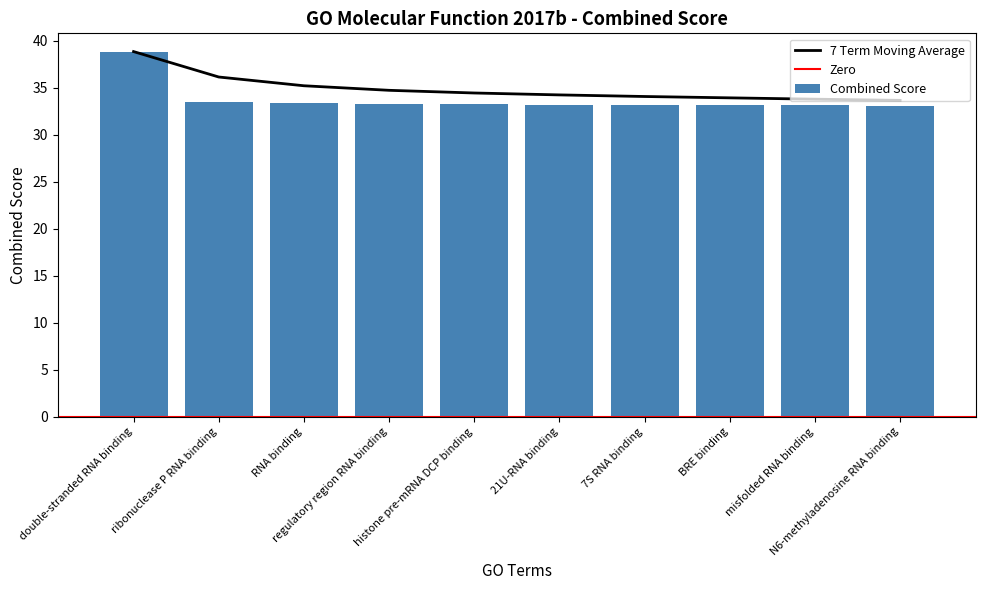

What is the label of the 9th bar from the right?

ribonuclease P RNA binding